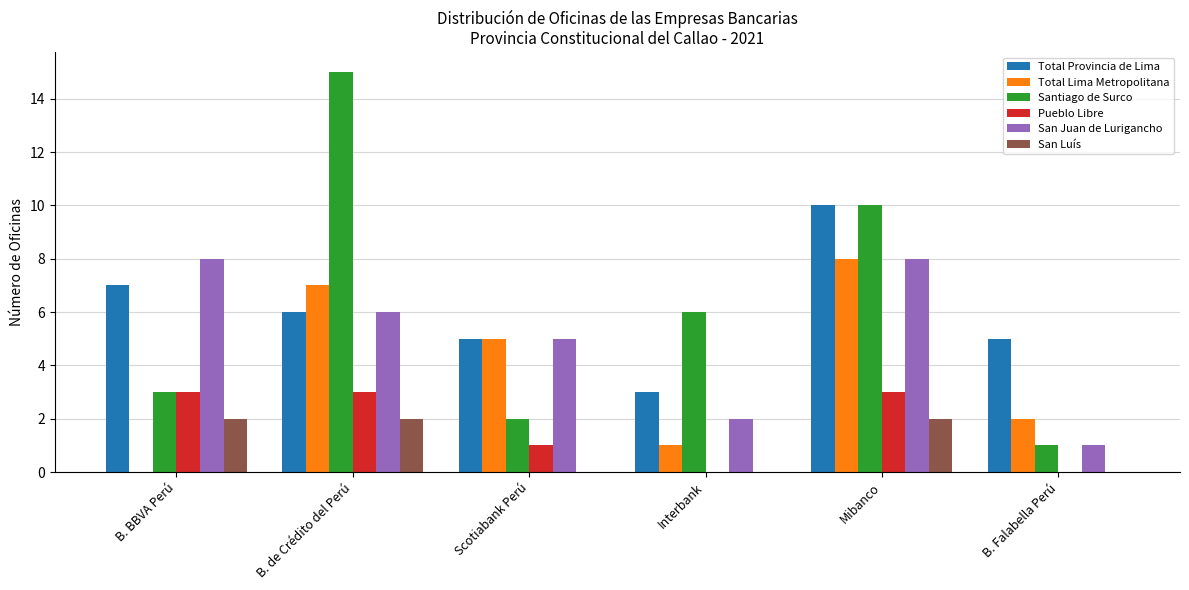

The Total Provincia de Lima series shows 7 at B. BBVA Perú. True or false?

True